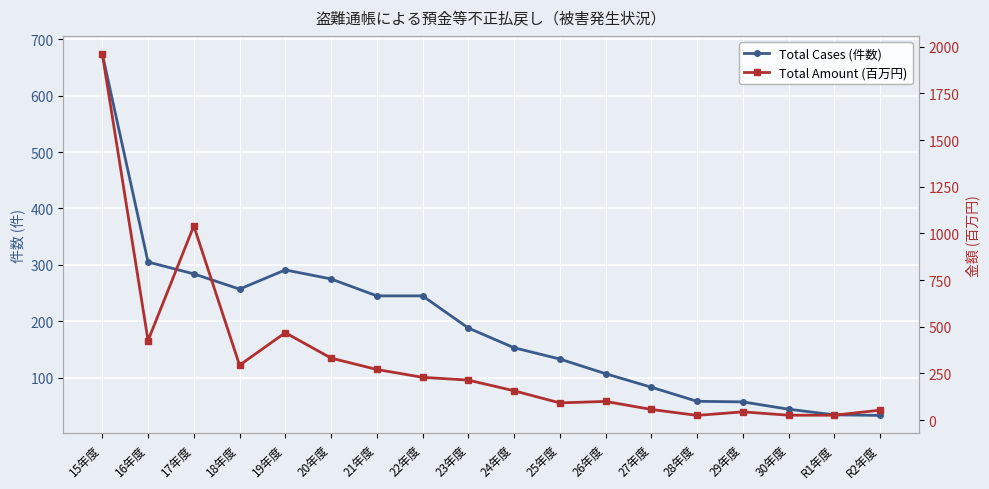

Is it true that Total Amount (百万円) equals 98 at 27年度?

False